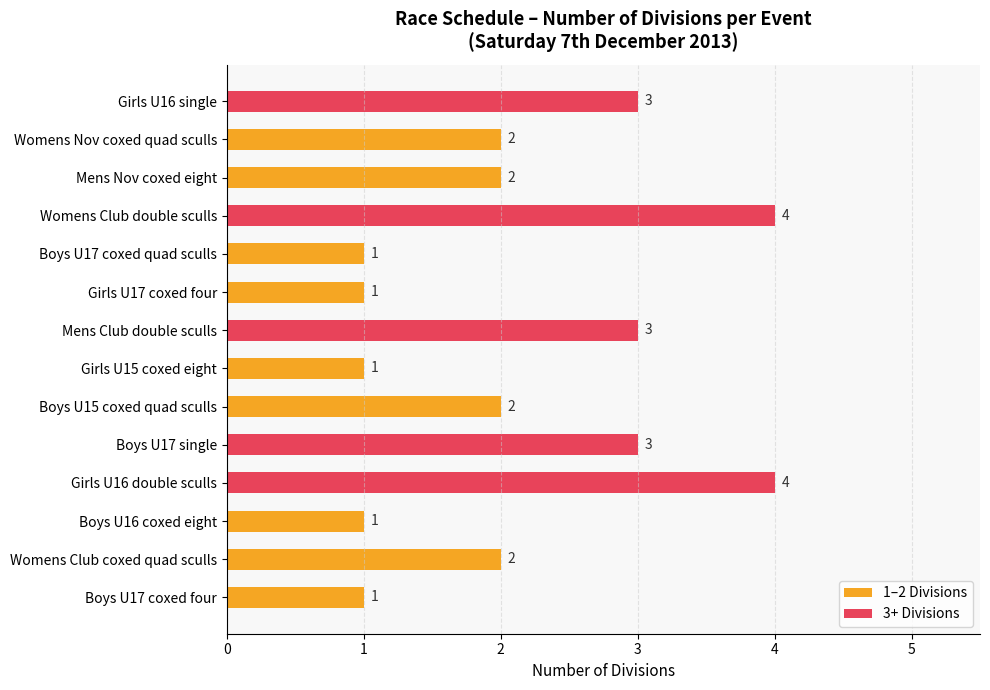

What is the maximum value shown in the chart?

4